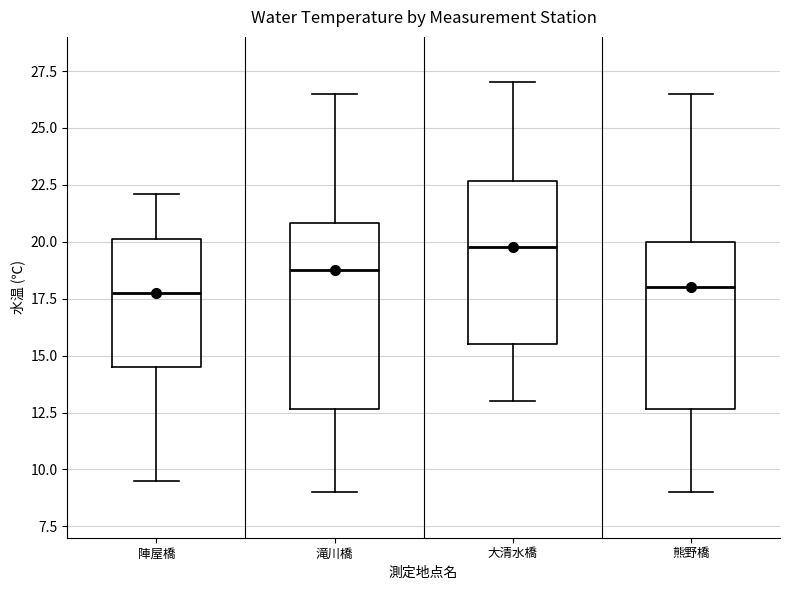

Reading left to right, read every box against the y-axis: the position of its median line, the range the box covers, and the ends of its whiskers. The values are not printed on the chart, so give them approximately, as read against the axis.

陣屋橋: median 18.0, box 14.5 to 20.0, whiskers 9.5 to 22.0
滝川橋: median 19.0, box 12.5 to 21.0, whiskers 9.0 to 26.5
大清水橋: median 20.0, box 15.5 to 22.5, whiskers 13.0 to 27.0
熊野橋: median 18.0, box 12.5 to 20.0, whiskers 9.0 to 26.5